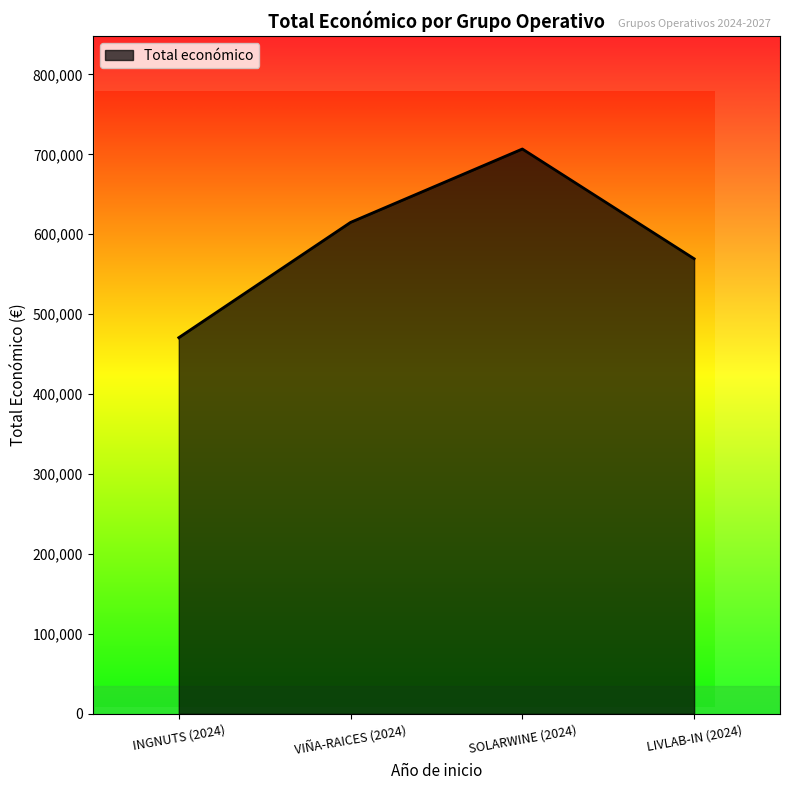

What is the minimum value shown in the chart?

470675